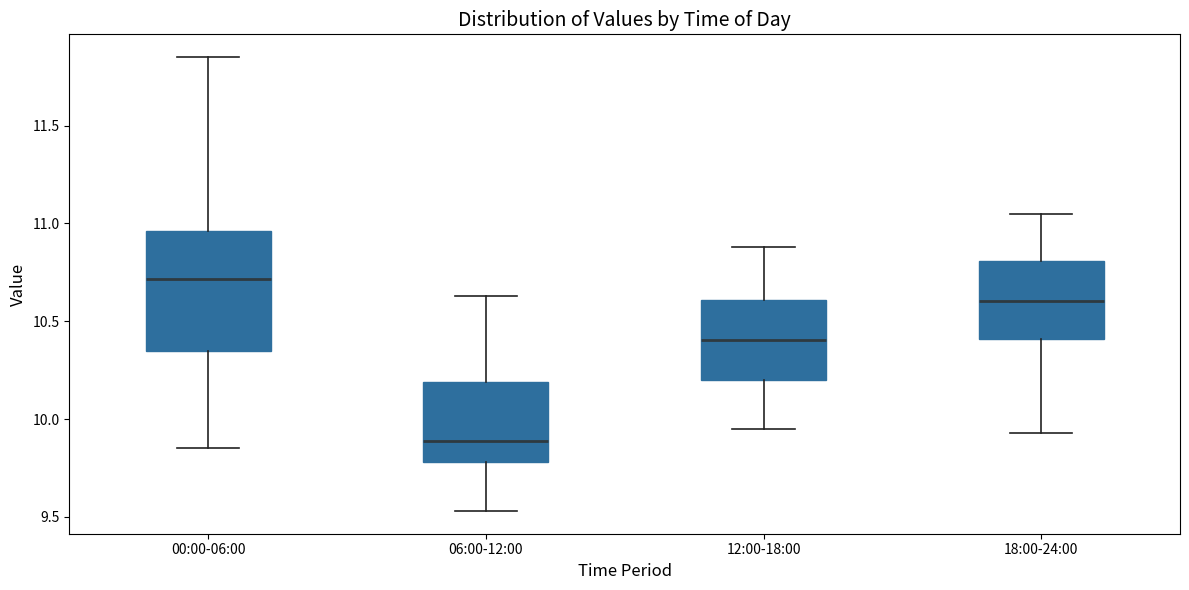

Reading left to right, transcribe this box plot: for each box, give where its median line is, the range the box spans, and where its two whiskers end, as read against the y-axis. The values are not printed on the chart, so give them approximately, as read against the axis.

00:00-06:00: median 10.70, box 10.35 to 10.95, whiskers 9.85 to 11.85
06:00-12:00: median 9.90, box 9.80 to 10.20, whiskers 9.55 to 10.65
12:00-18:00: median 10.40, box 10.20 to 10.60, whiskers 9.95 to 10.90
18:00-24:00: median 10.60, box 10.40 to 10.80, whiskers 9.95 to 11.05